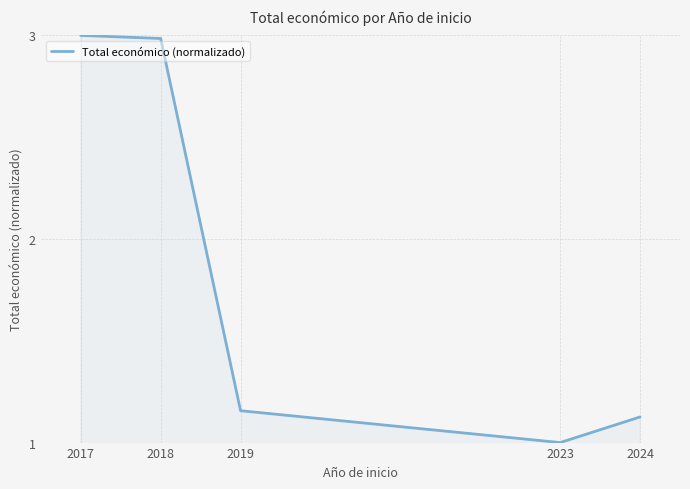

Between 2023 and 2024, which is larger?

2024